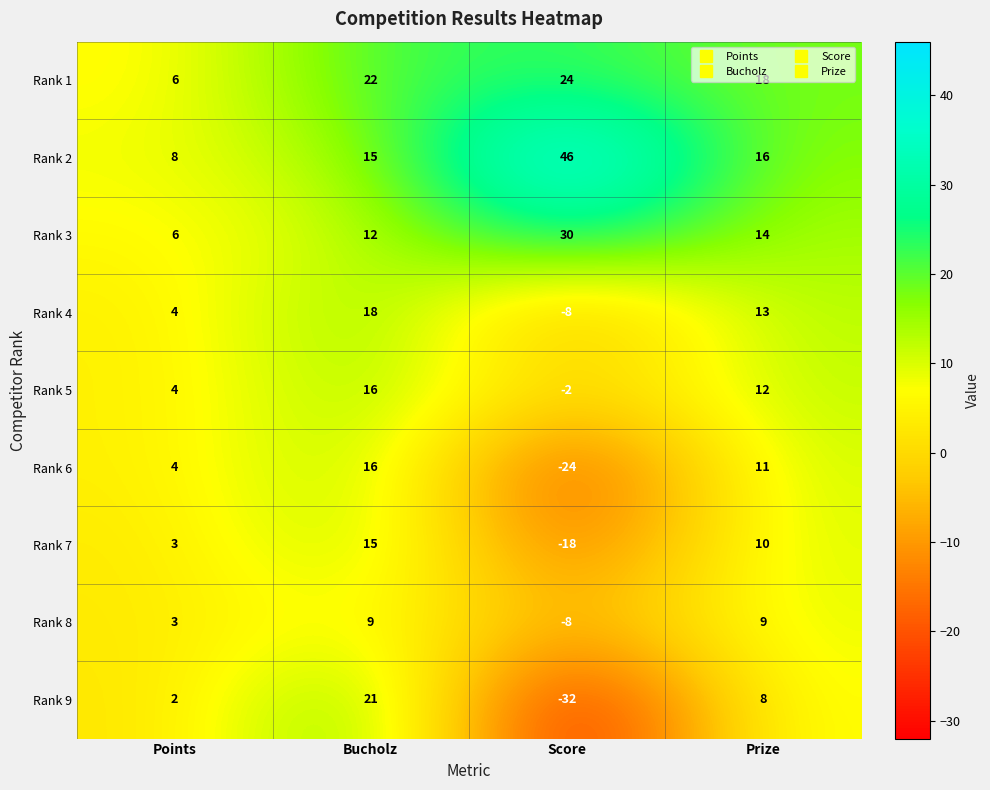

At which label is Rank 9 closest to -5?

Points